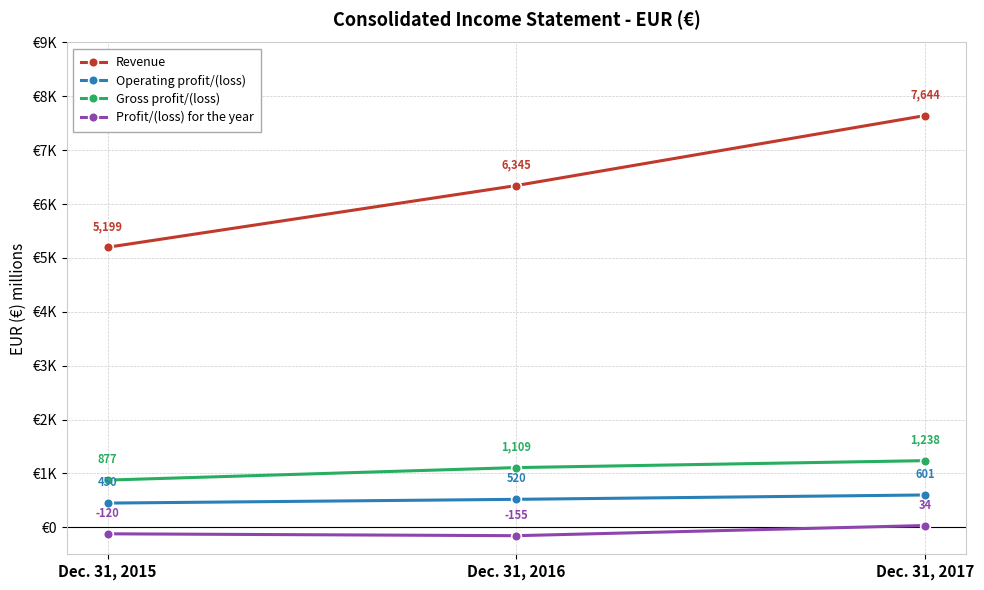

What is the maximum value shown in the chart?

7644